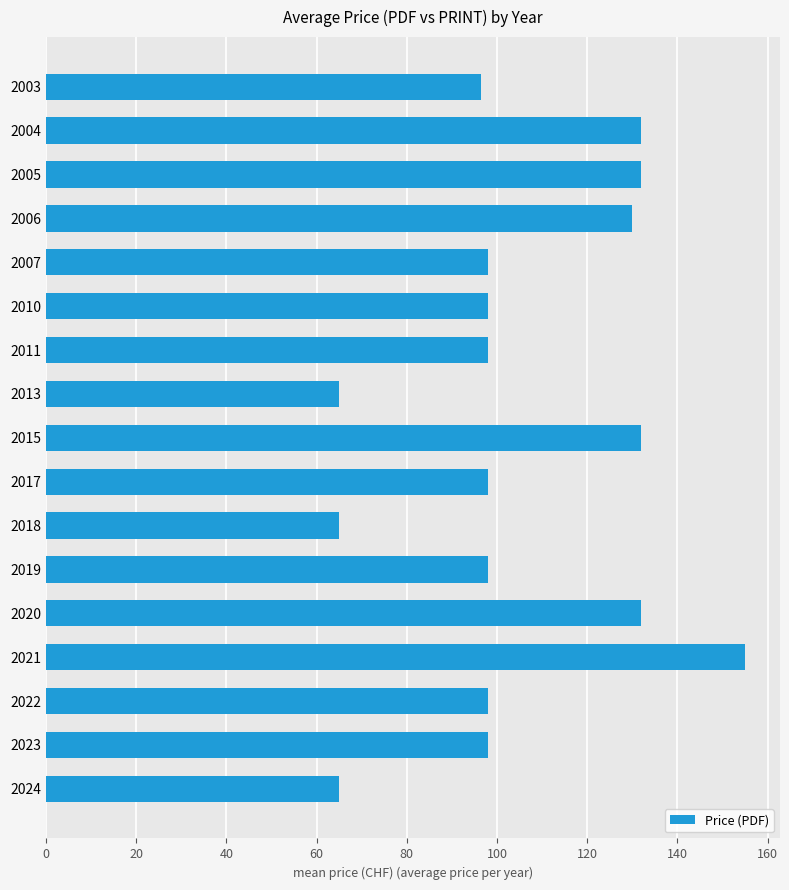

Count the number of categories in the chart.

17